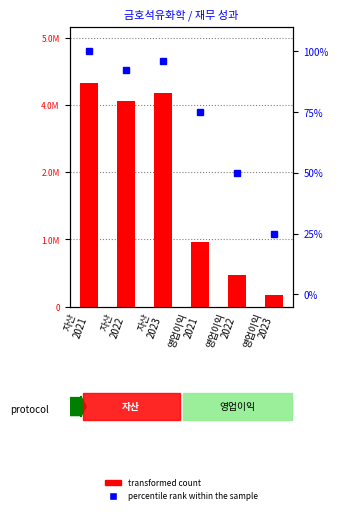

Between 영업이익
2021 and 자산
2023, which is larger?

자산
2023